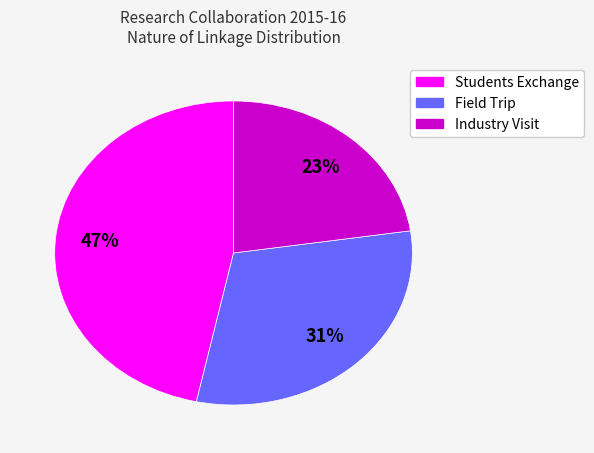

What is the ratio of the value at Field Trip to the value at Students Exchange?

0.7